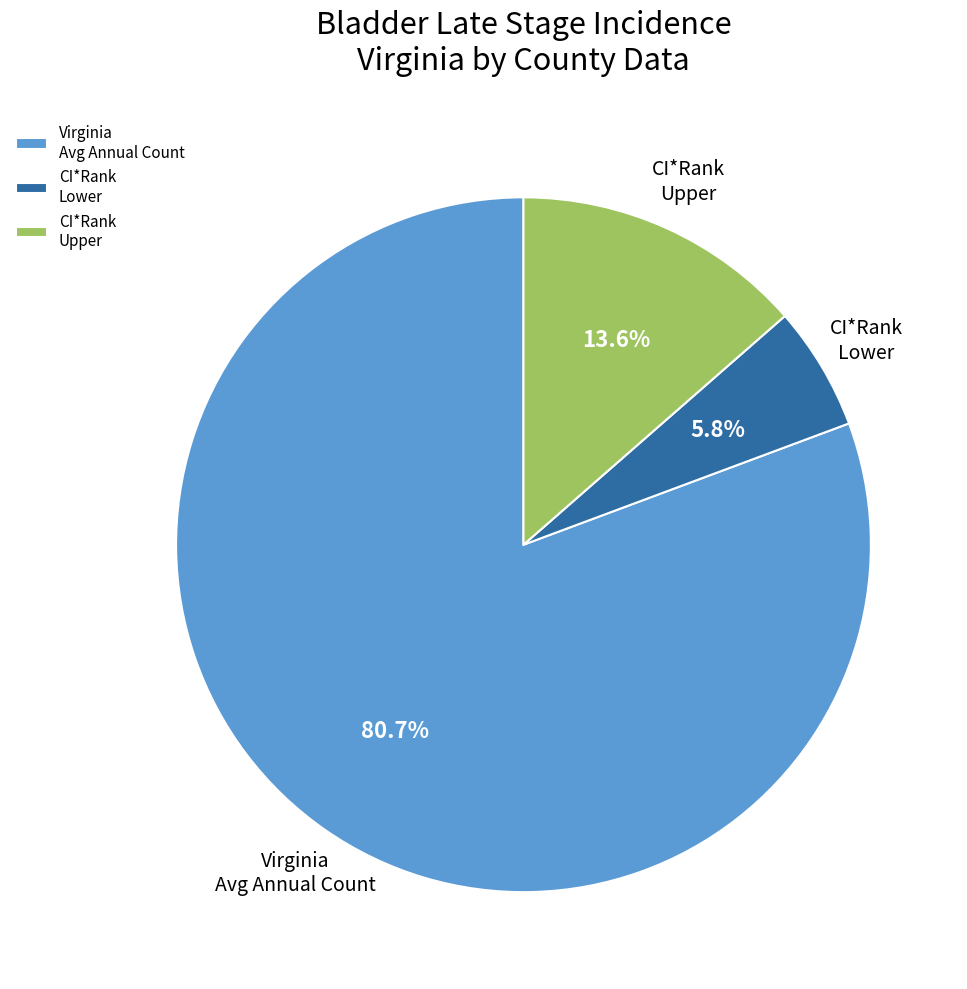

Which has a higher value, CI*Rank Upper or CI*Rank Lower?

CI*Rank Upper